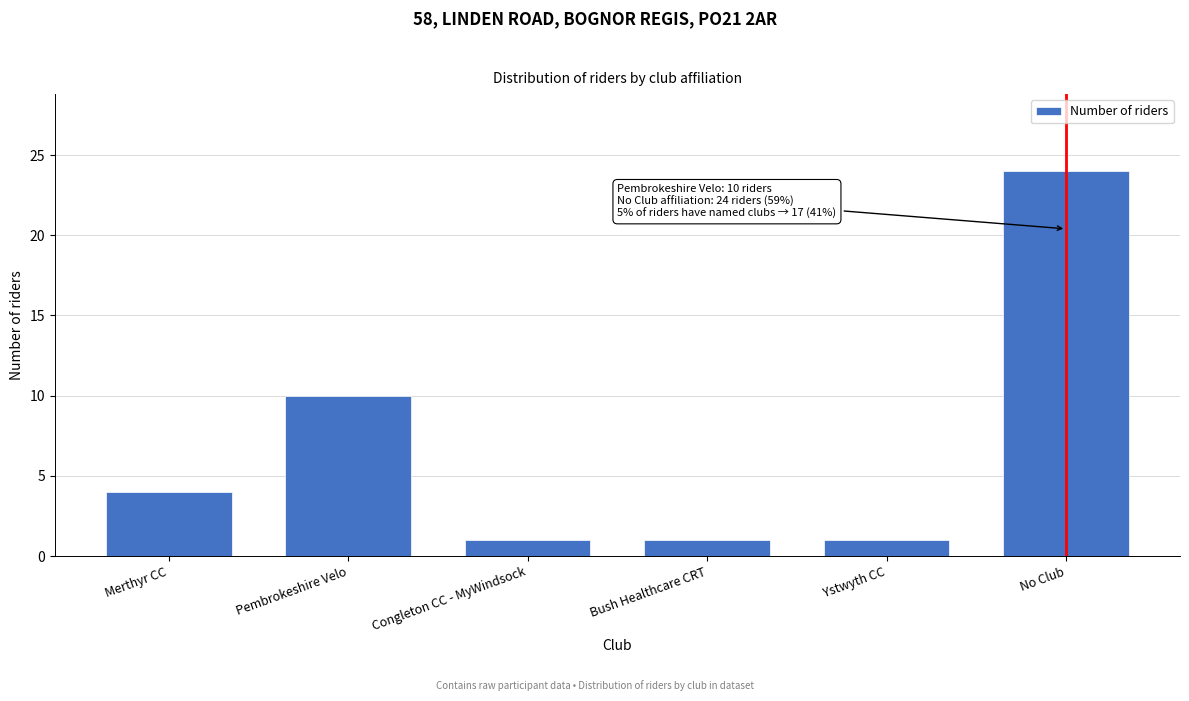

Reading right to left, what are all the values shown in this chart?

24	1	1	1	10	4